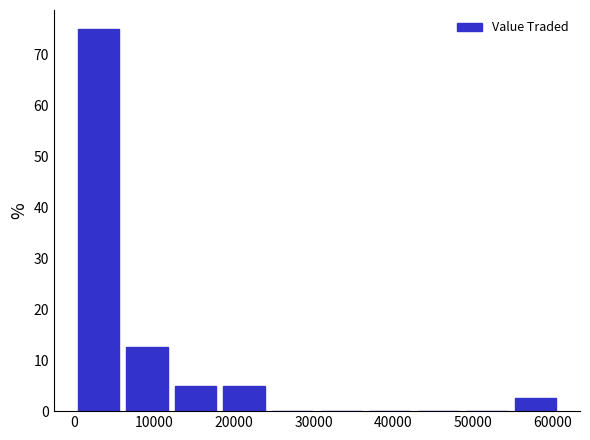

What is the height of the bar covering 12000 to 18000 on the x-axis? Neither the bar edges nor the heights are printed on the chart, so give them approximately, as read against the axes.

5